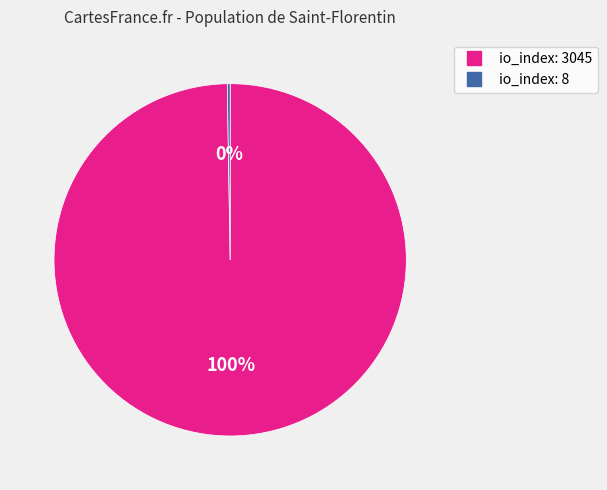

Which slice is the largest?

io_index: 3045